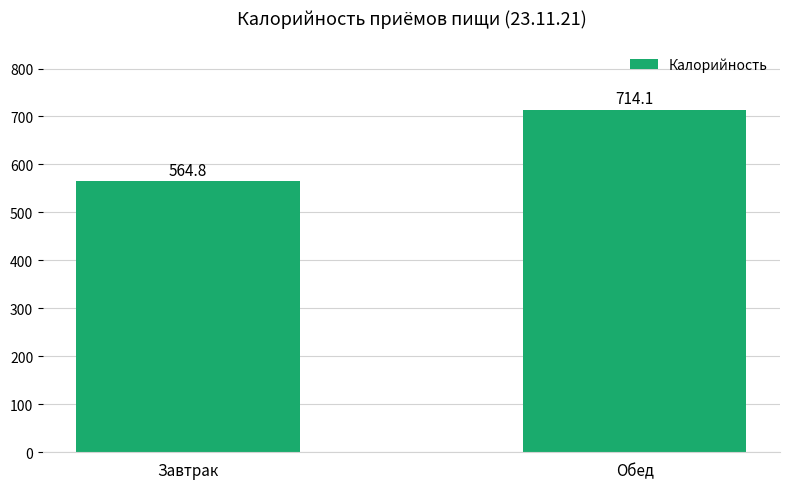

How many distinct data groups are displayed?

1